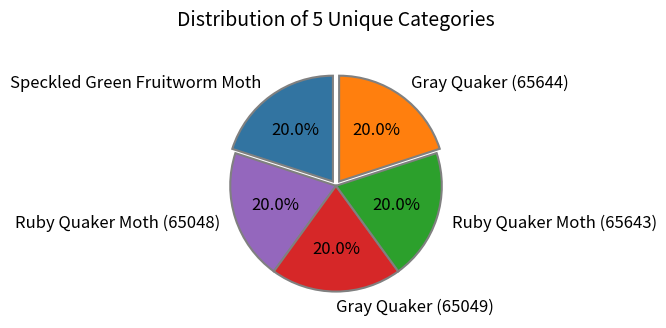

How many slices are in this pie chart?

5